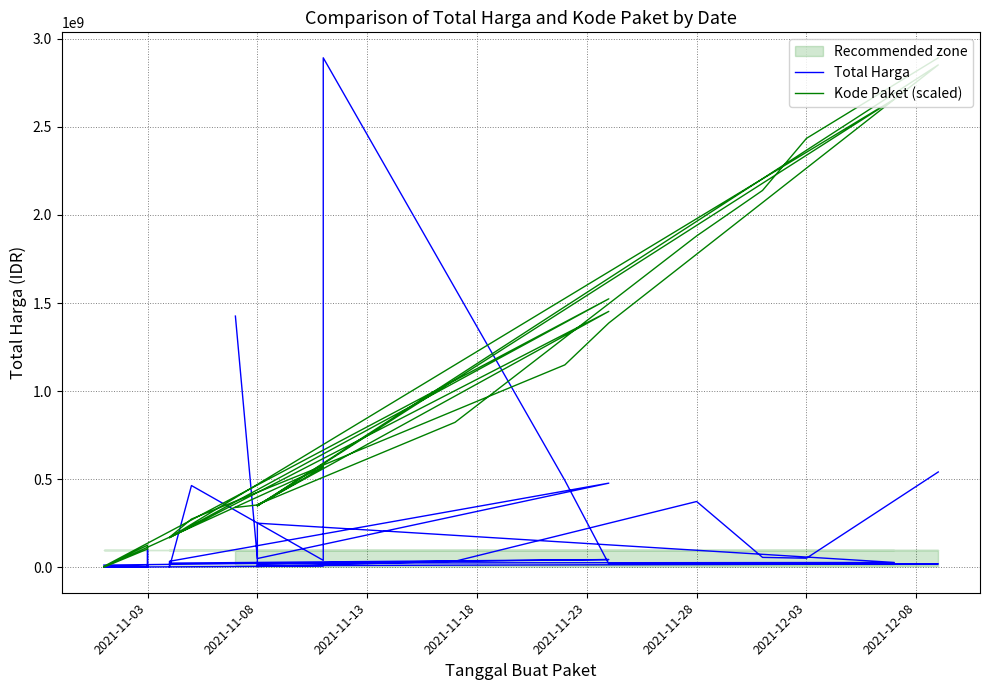

True or false: Total Harga has more than 0 interior local peaks.

True